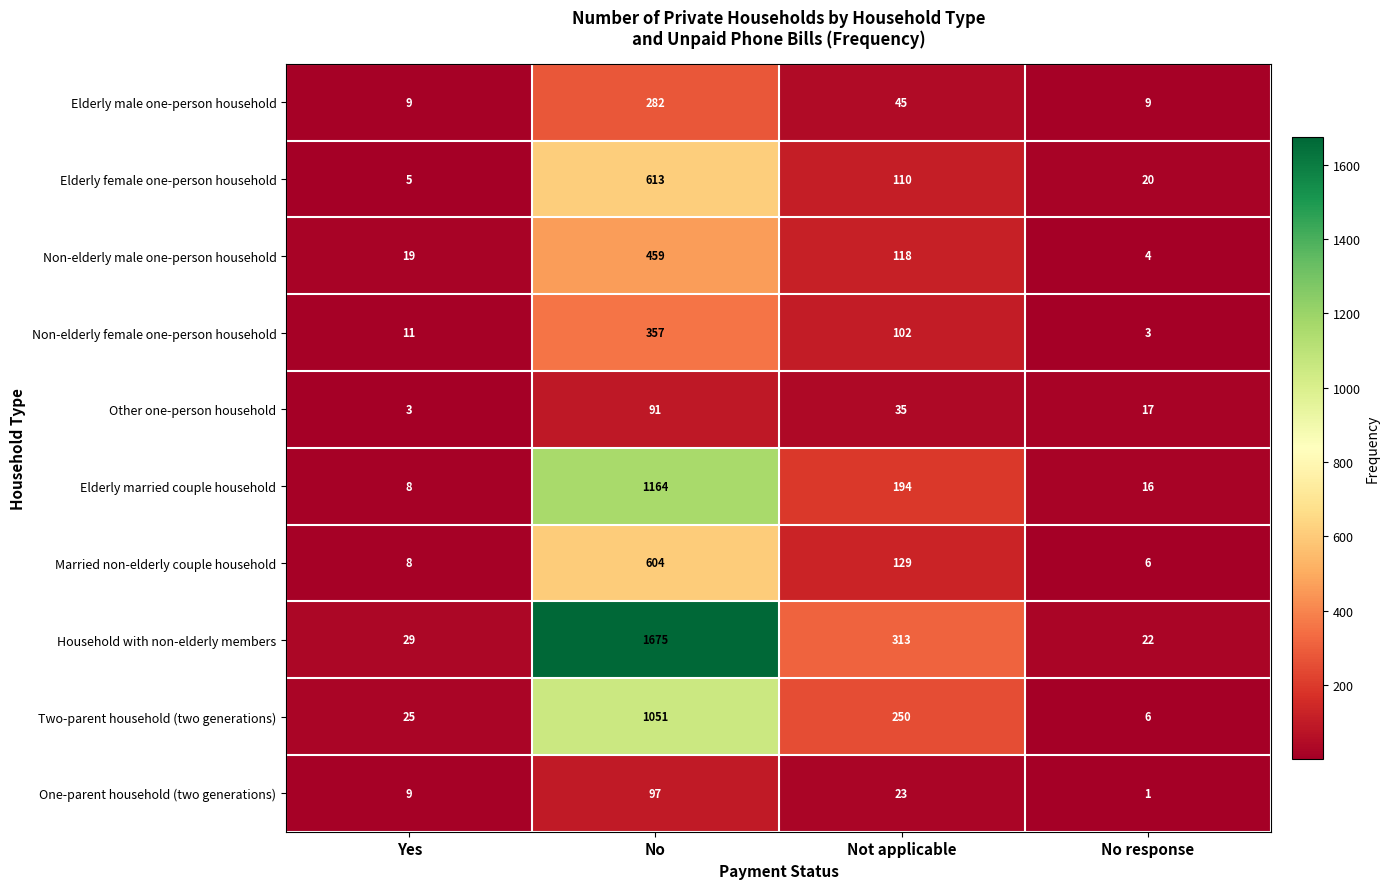

The value of Non-elderly male one-person household at No is 459. True or false?

True